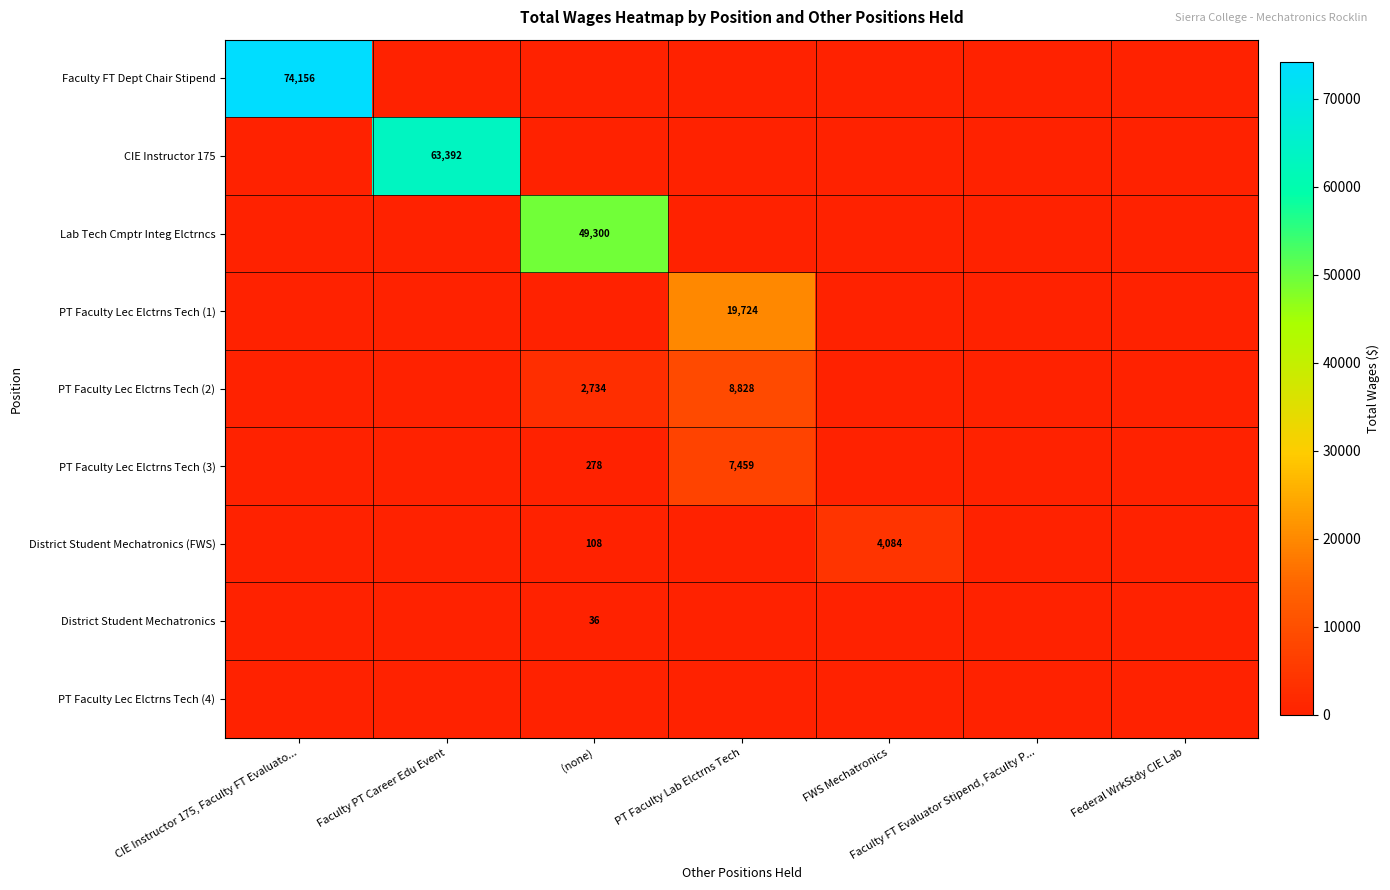

True or false: PT Faculty Lec Elctrns Tech (3) has a value of 475 at (none).

False